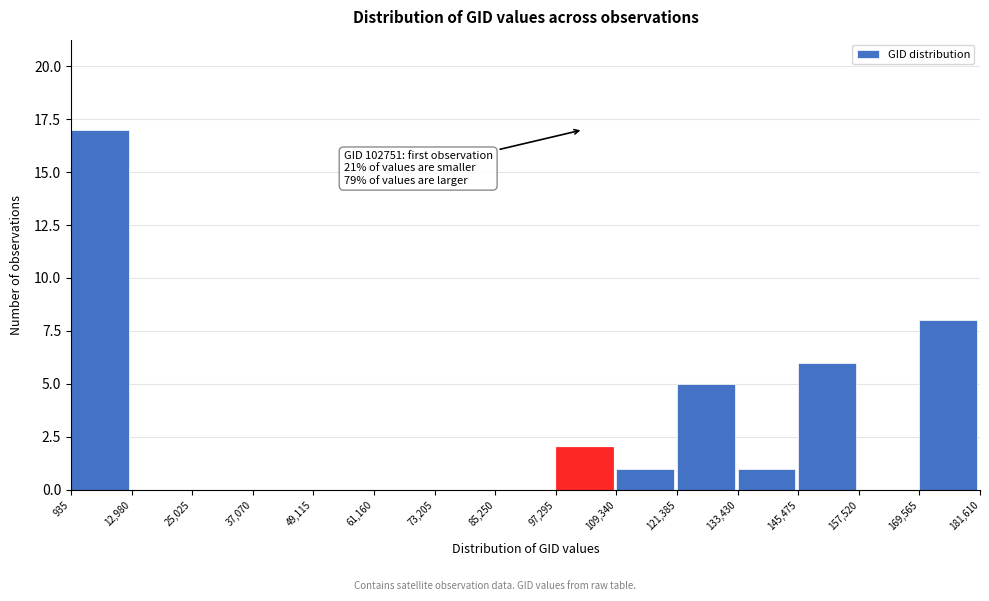

Which range on the x-axis has the tallest bar?

935 to 12,980